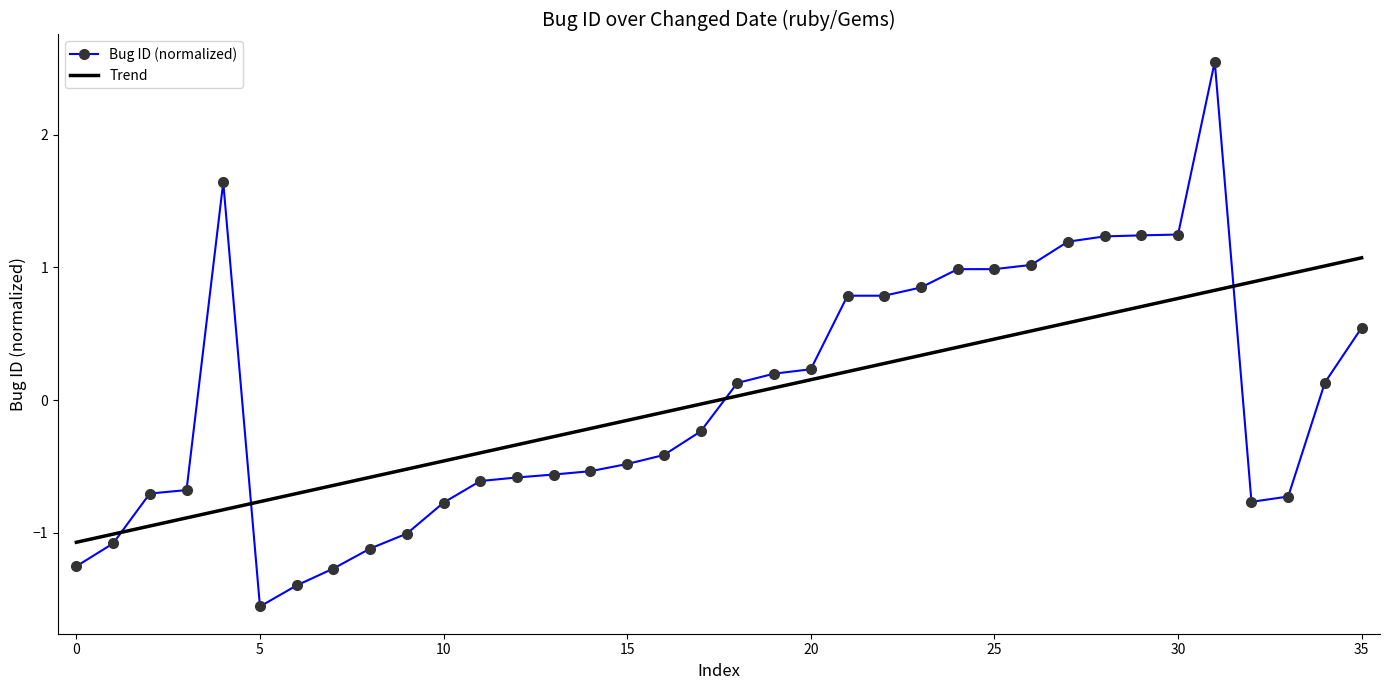

Which series ends up on top after the final intersection of Trend and Bug ID (normalized)?

Trend